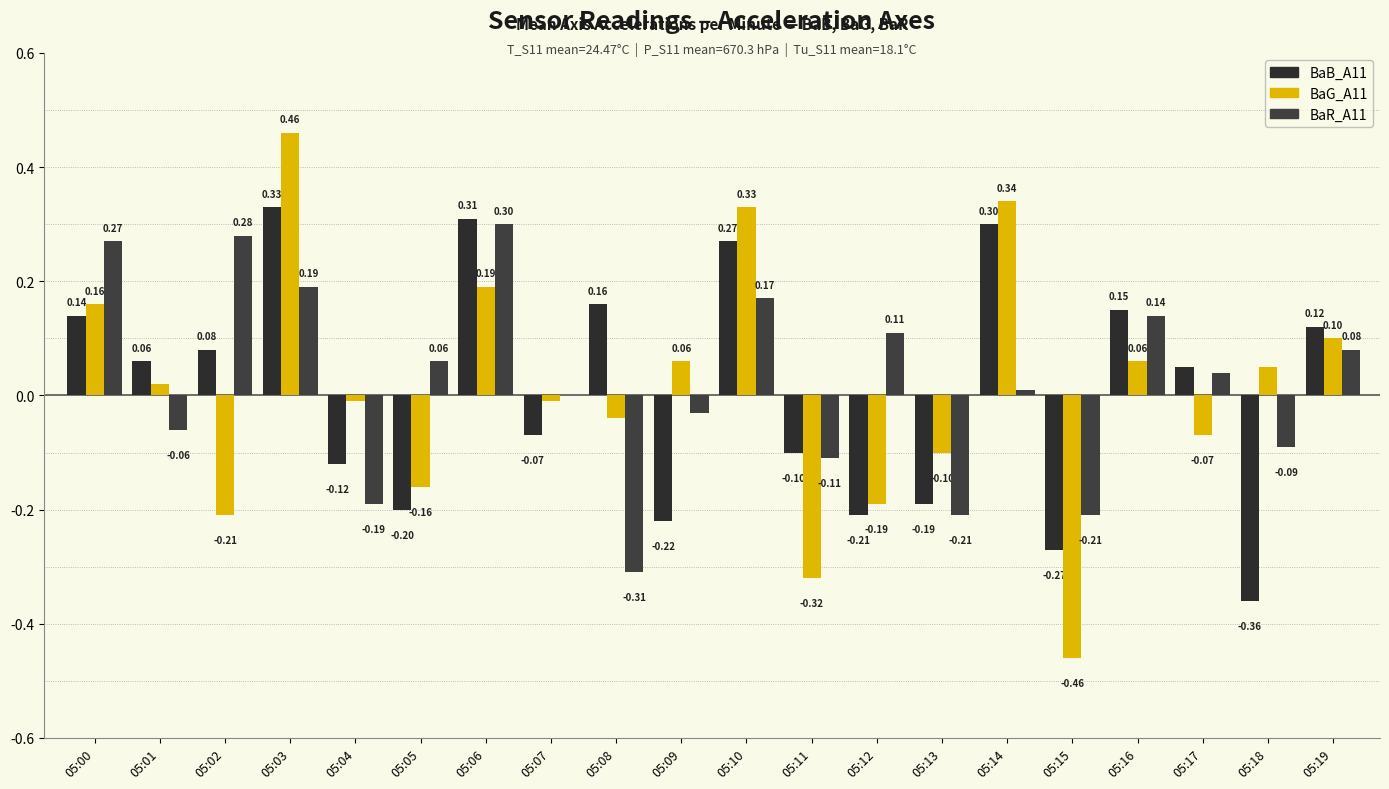

What is the difference between the maximum and second lowest values in the BaB_A11 series?

0.6